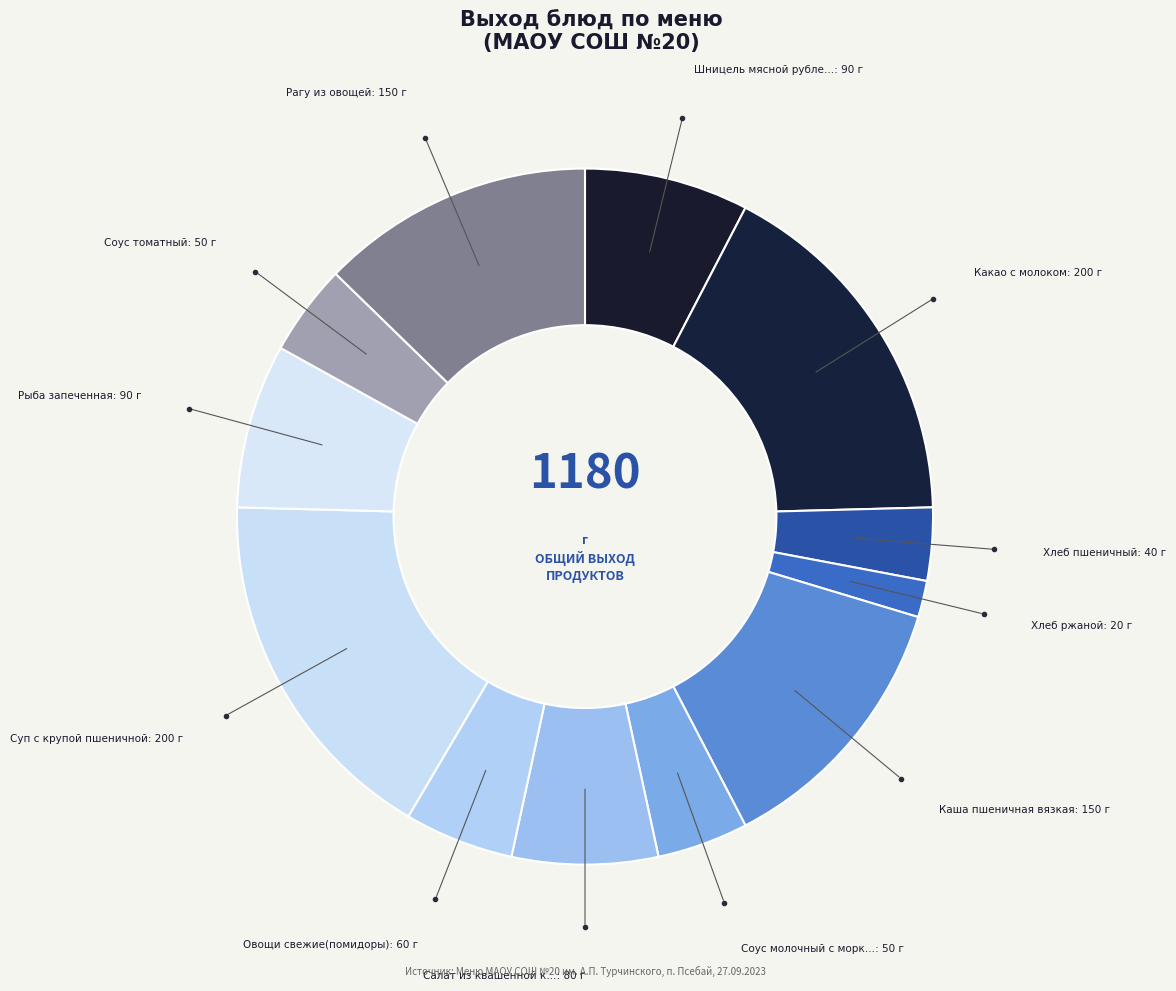

Is there a majority slice in this chart?

No